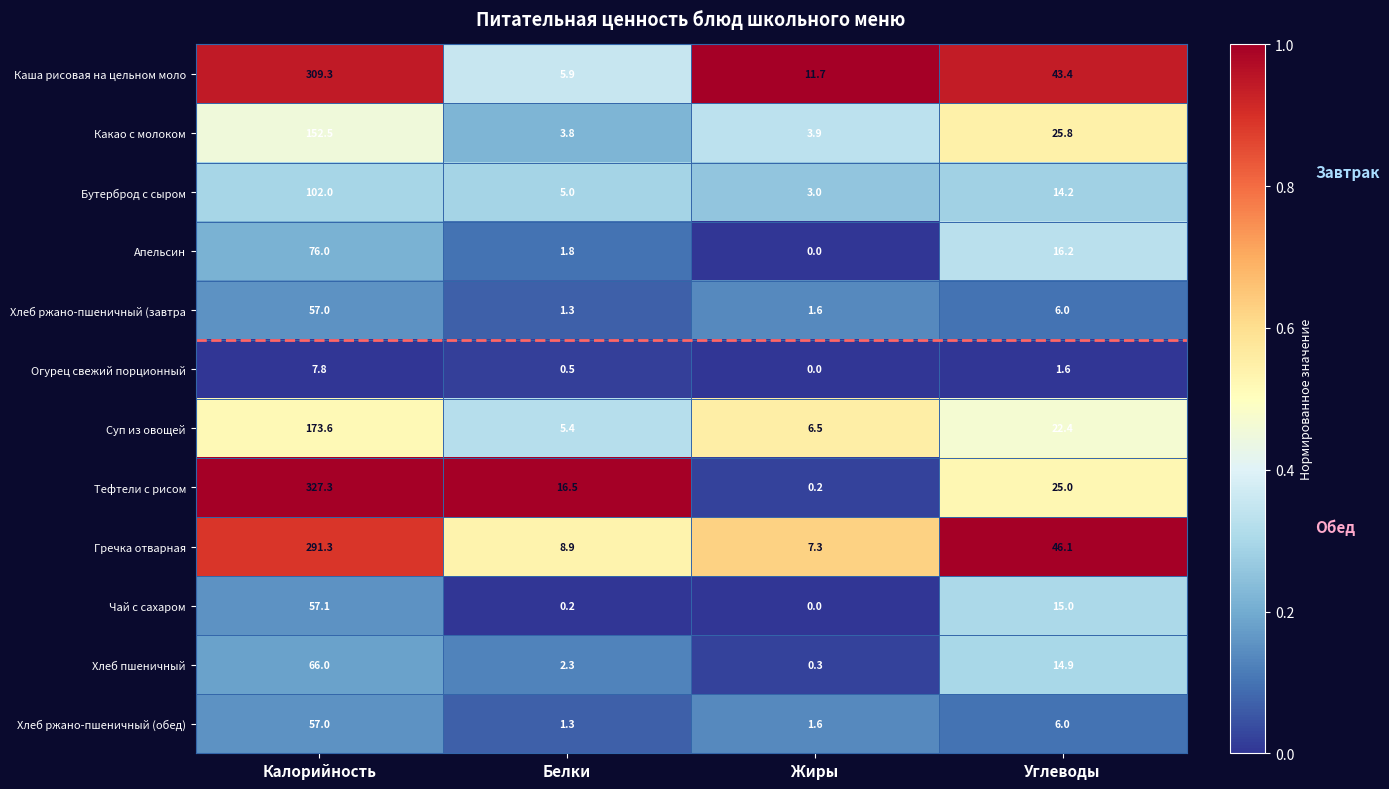

At how many categories does at least one series exceed 0?

4